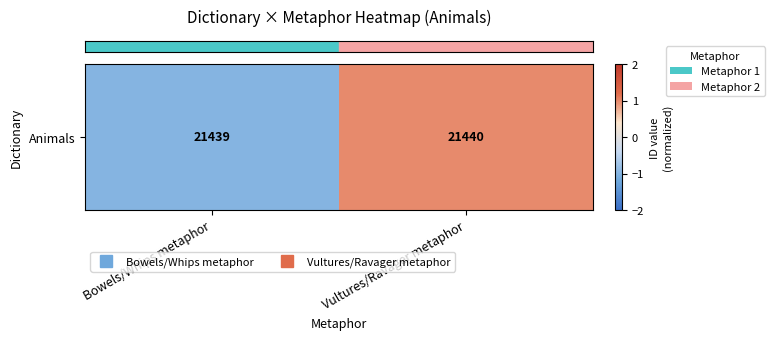

Count the number of data series in this chart.

1